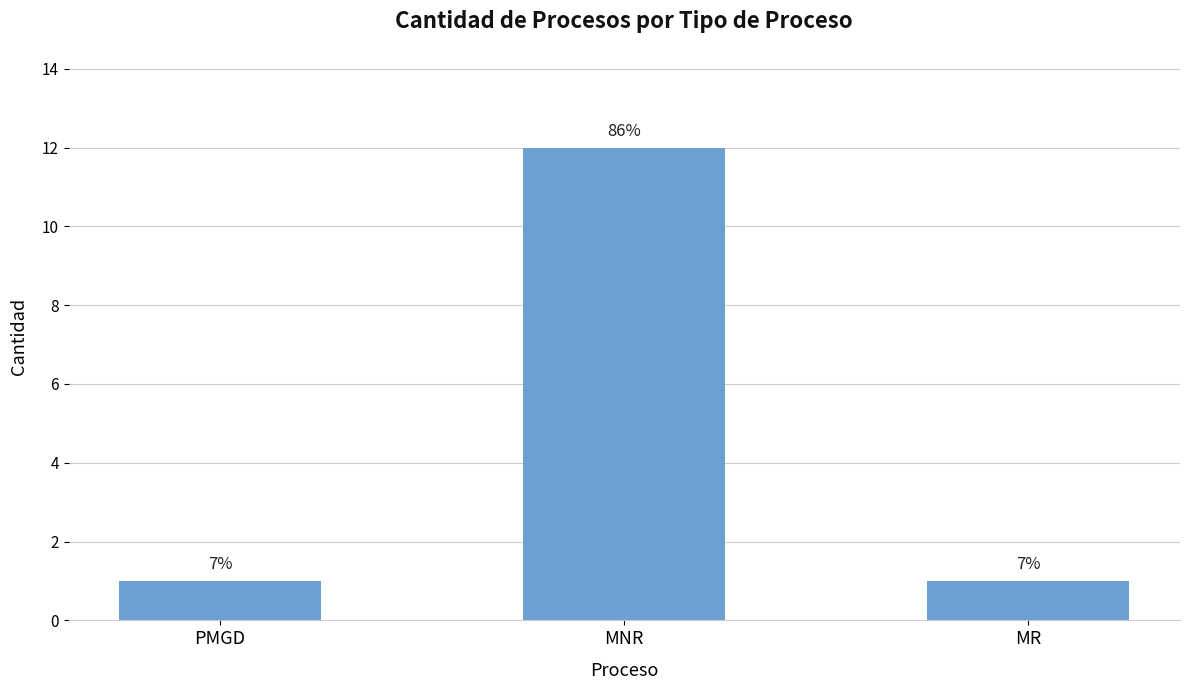

List the labels in order of value, largest first.

MNR, PMGD, MR